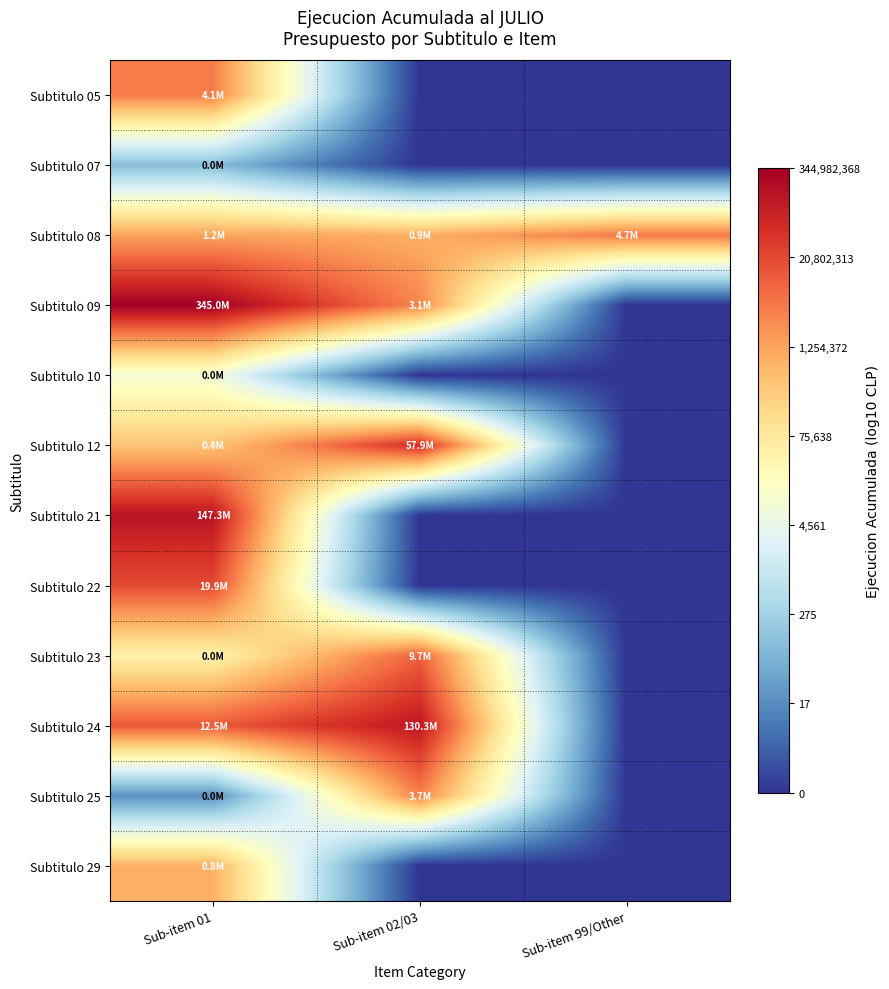

Rank the series at Sub-item 01 from highest to lowest value.

Subtitulo 09, Subtitulo 21, Subtitulo 22, Subtitulo 24, Subtitulo 05, Subtitulo 08, Subtitulo 29, Subtitulo 12, Subtitulo 23, Subtitulo 10, Subtitulo 07, Subtitulo 25